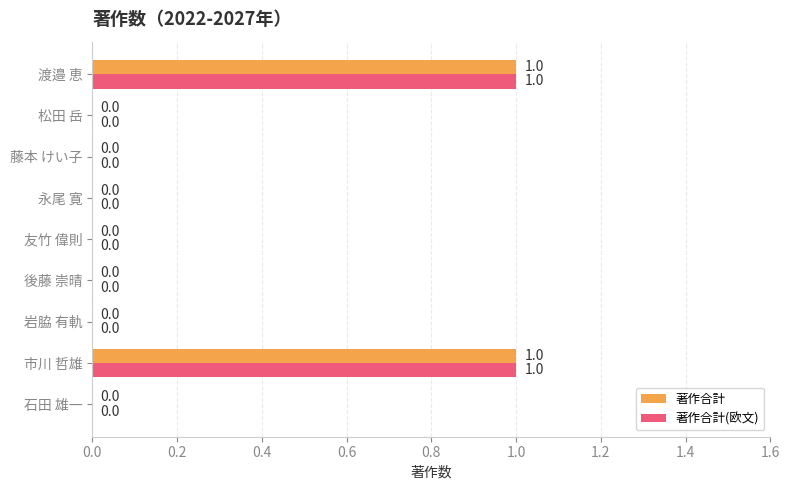

Is the value of 著作合計(欧文) at 永尾 寛 greater than the value of 著作合計 at 市川 哲雄?

No